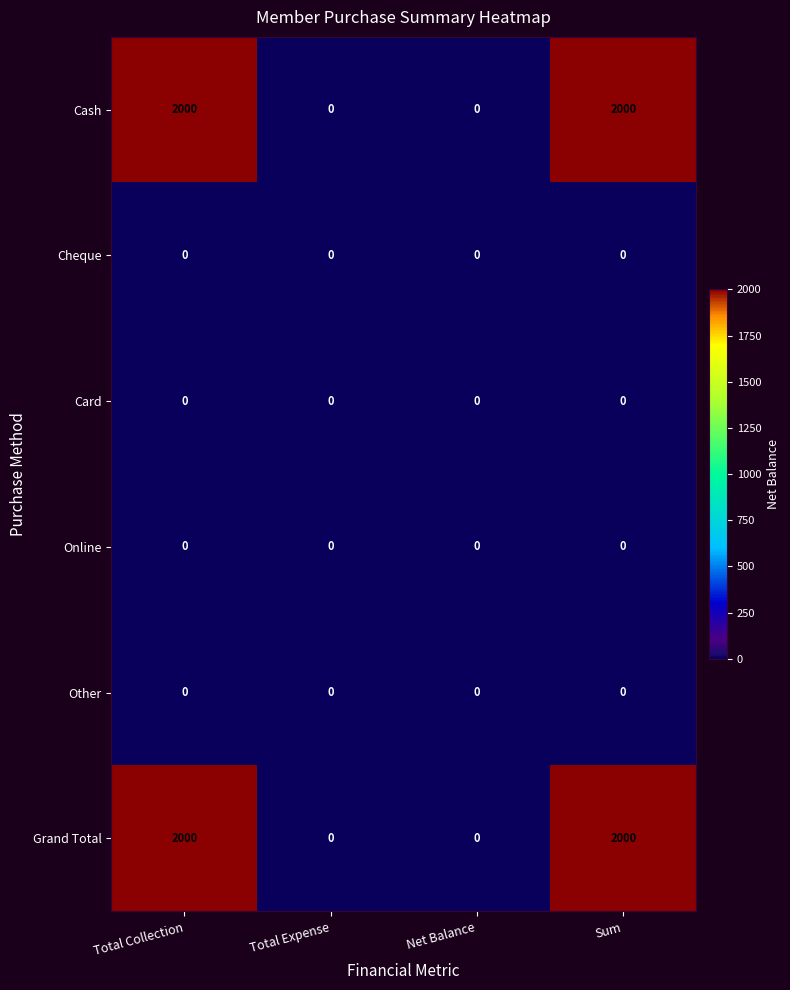

What is the difference between the highest and lowest values at Sum?

2000